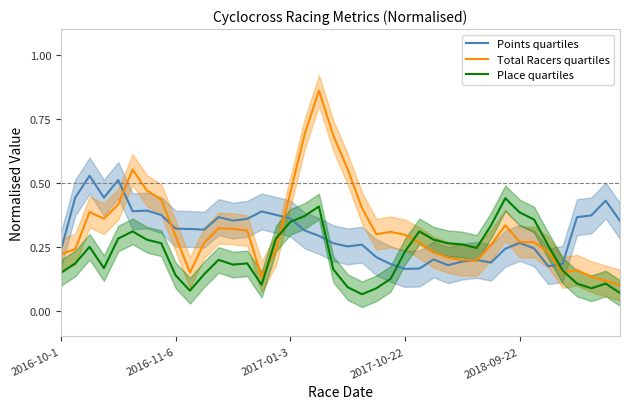

How many times do Points quartiles and Place quartiles cross each other?

4